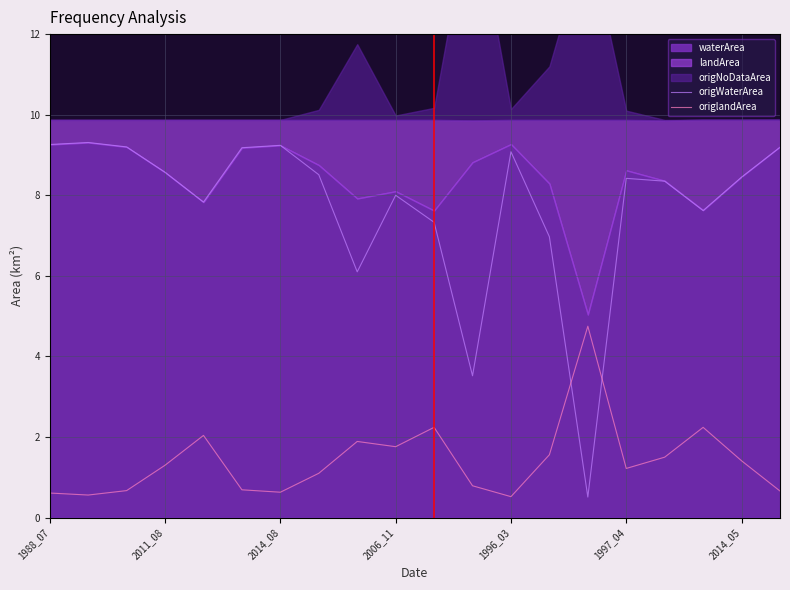

What is the highest value of the origWaterArea series?

9.3